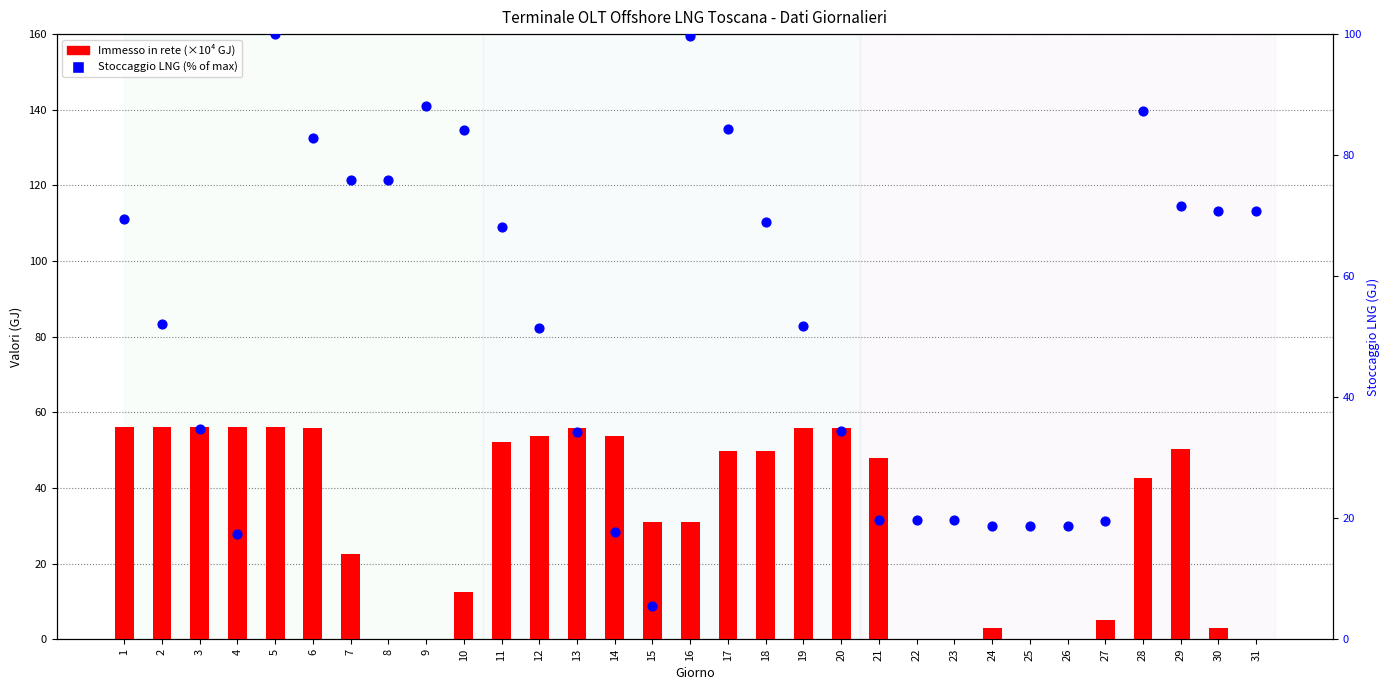

At how many categories does at least one series exceed 66?

15